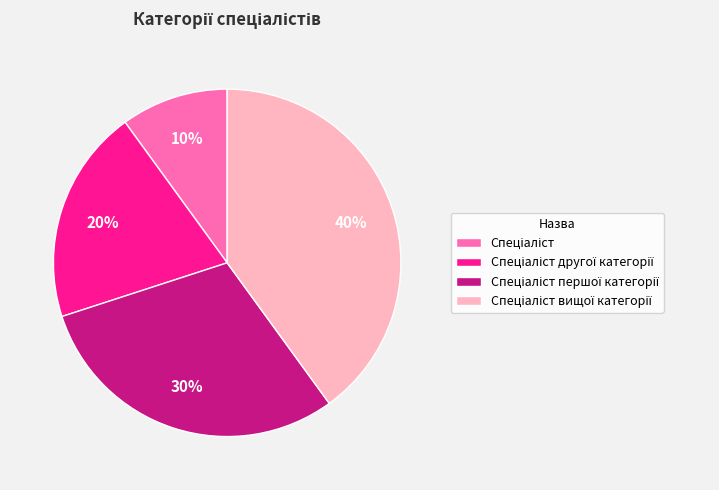

Is there a majority slice in this chart?

No